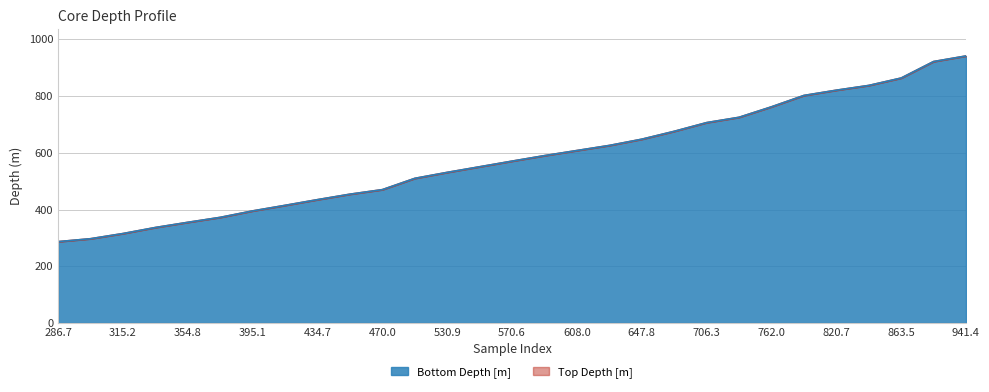

The value of Bottom Depth [m] at 470.0 is 769.9. True or false?

False